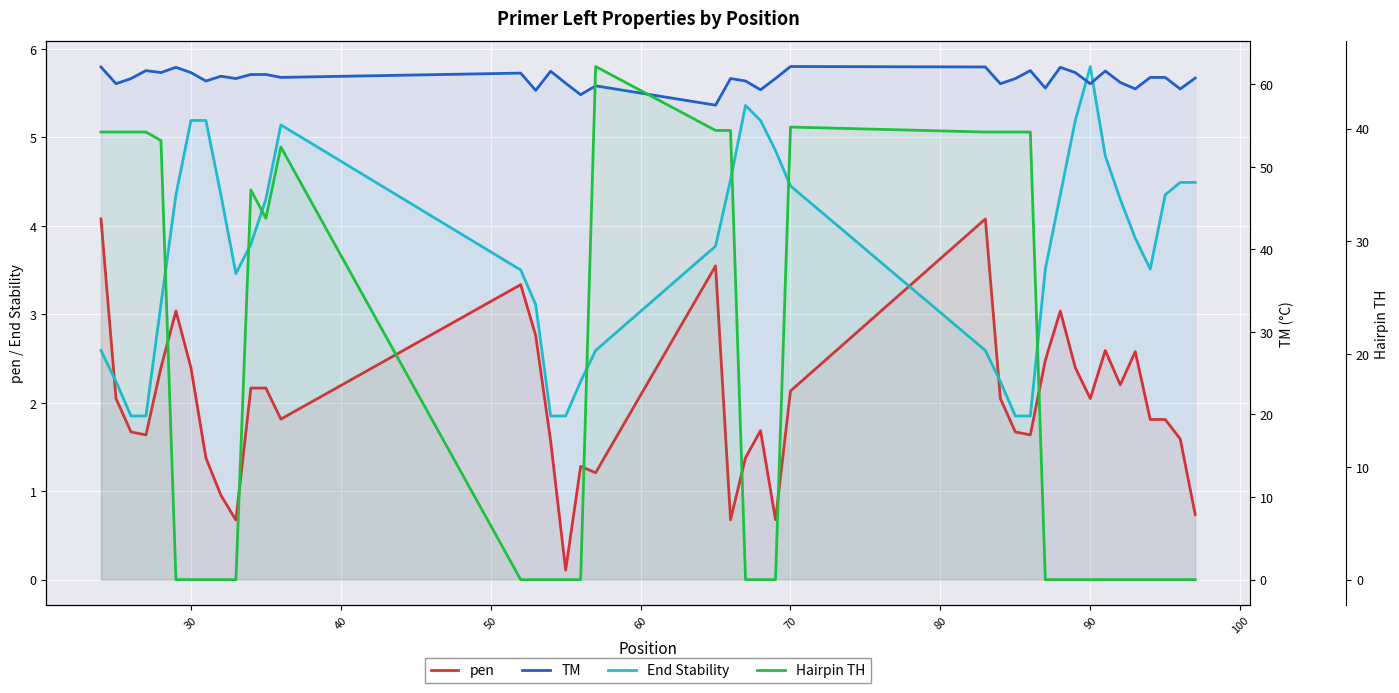

Count the number of data series in this chart.

4